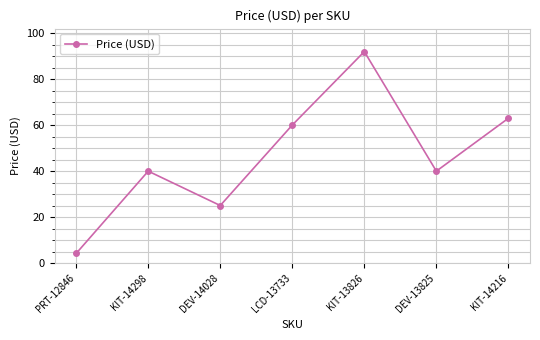

What value does the data have at LCD-13733?

60.0